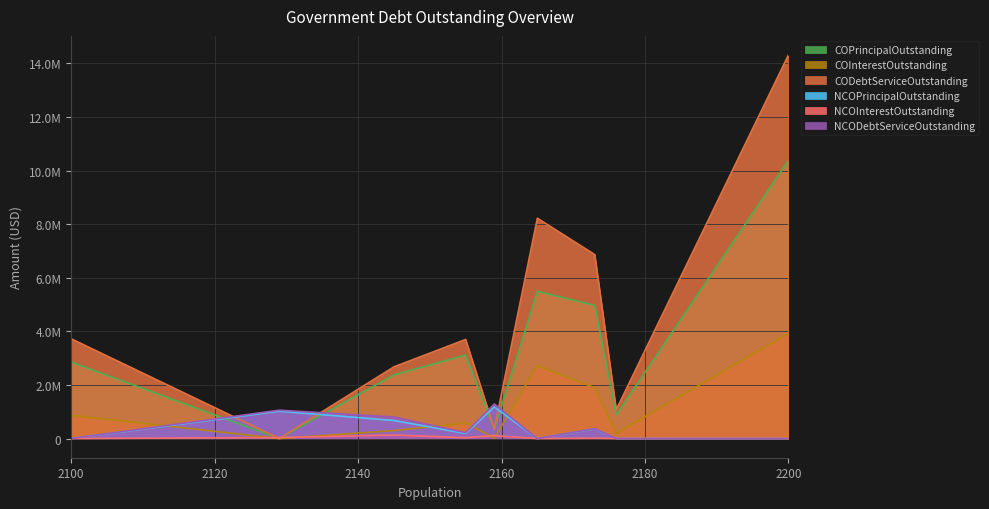

What are all the series names shown in the legend?

COPrincipalOutstanding, COInterestOutstanding, CODebtServiceOutstanding, NCOPrincipalOutstanding, NCOInterestOutstanding, NCODebtServiceOutstanding